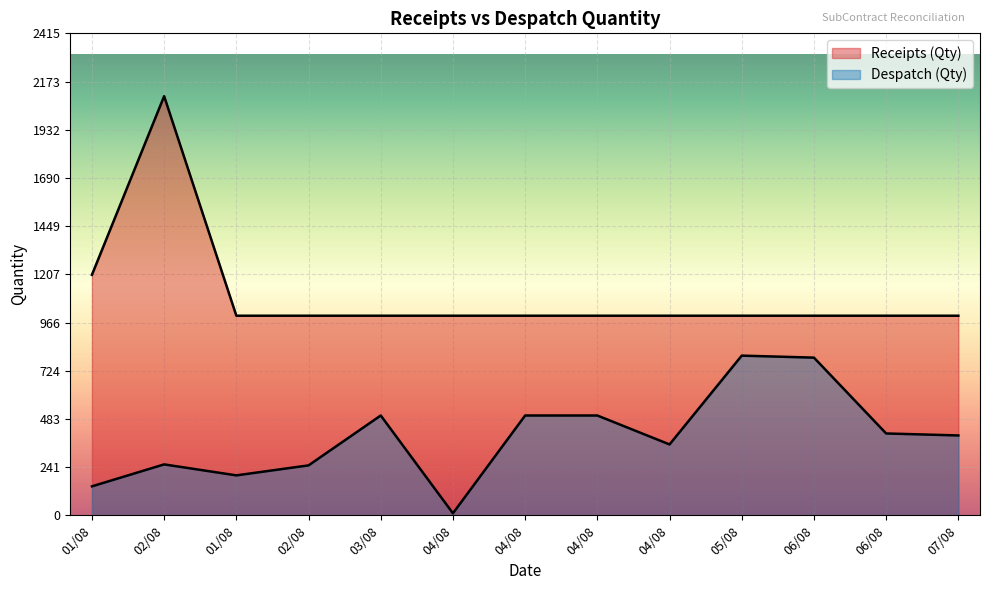

Which series changed the most between 02/08 and 06/08?

Receipts (Qty)